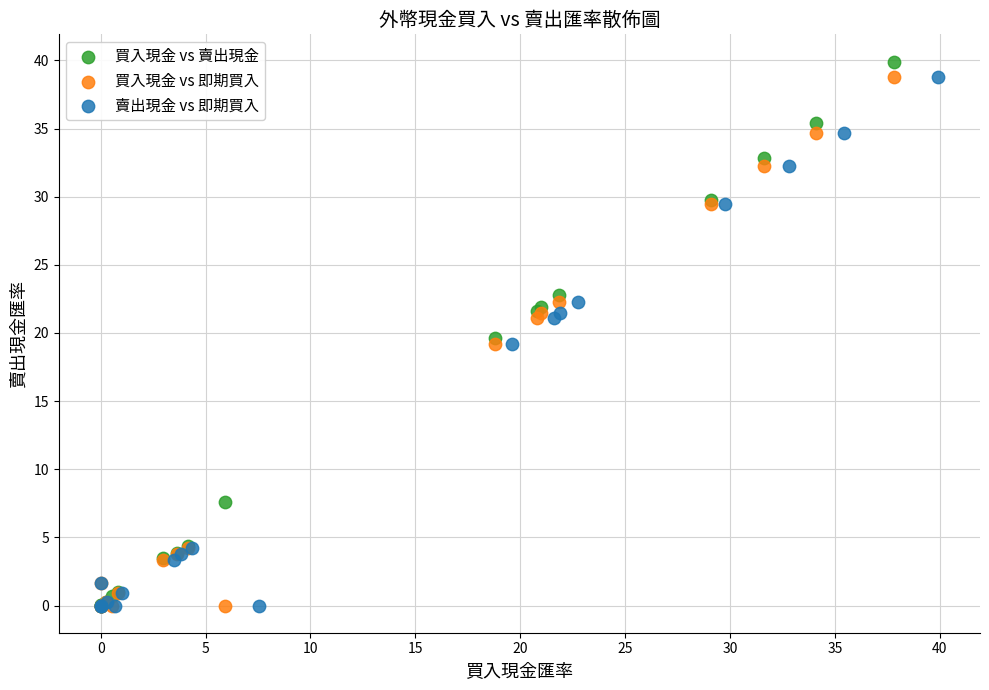

Which series has the widest spread of Y values?

買入現金 vs 賣出現金